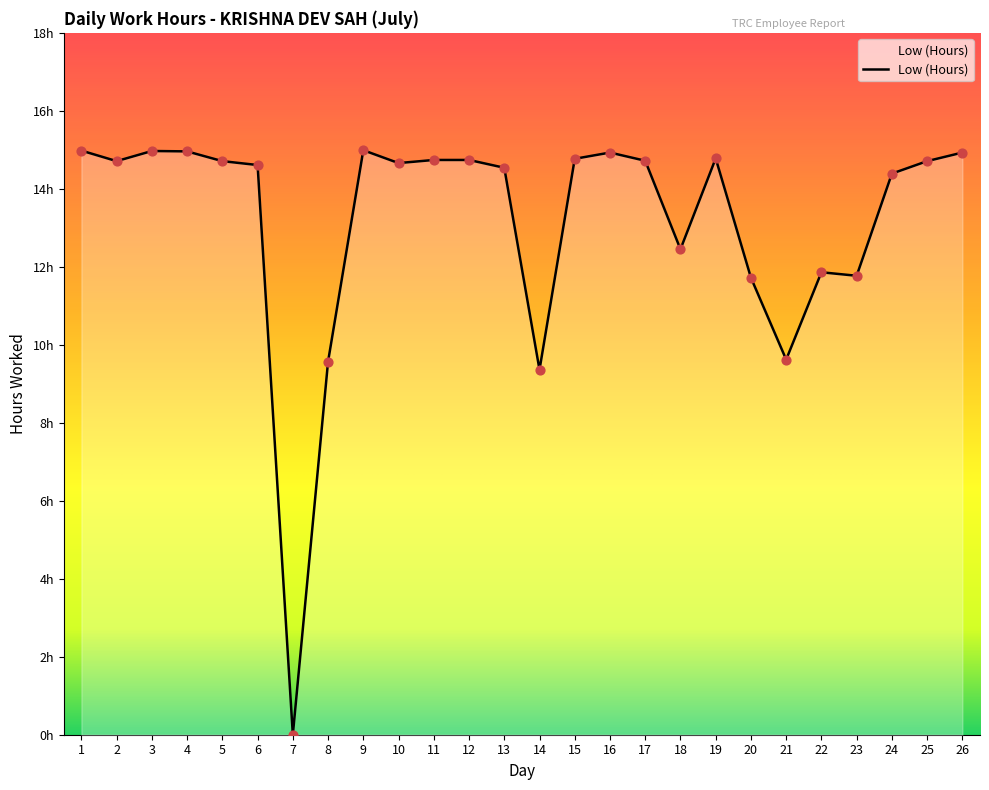

What is the change in value from 7 to 20?

+11.7